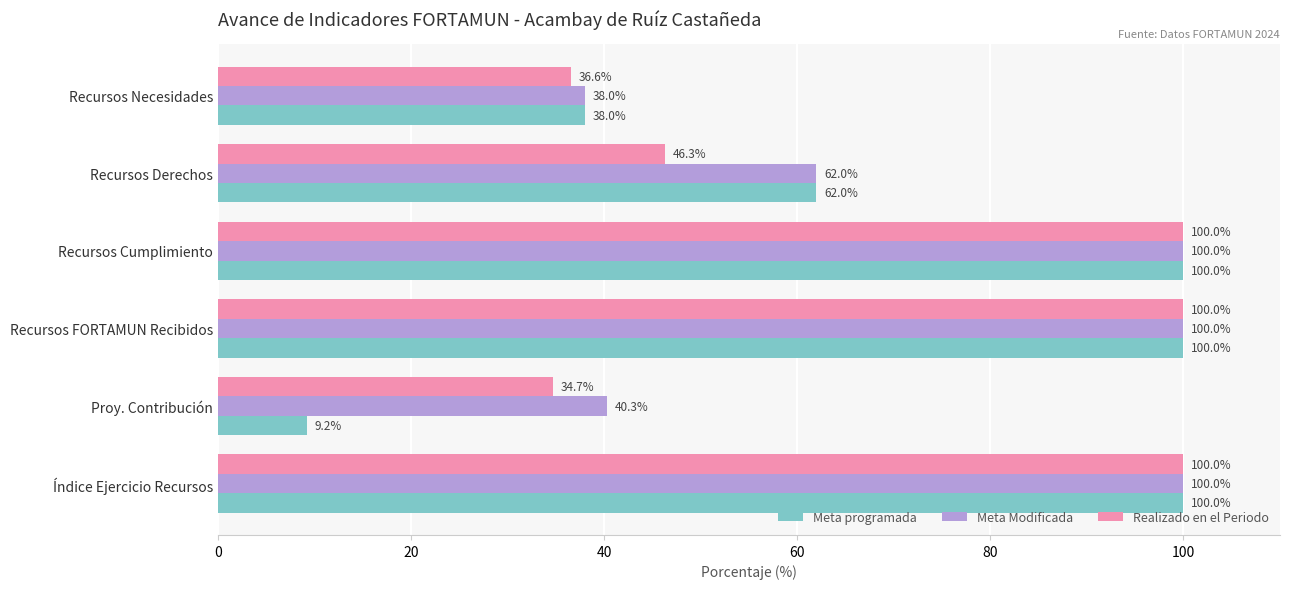

At which label is Meta Modificada closest to 69?

Recursos Derechos